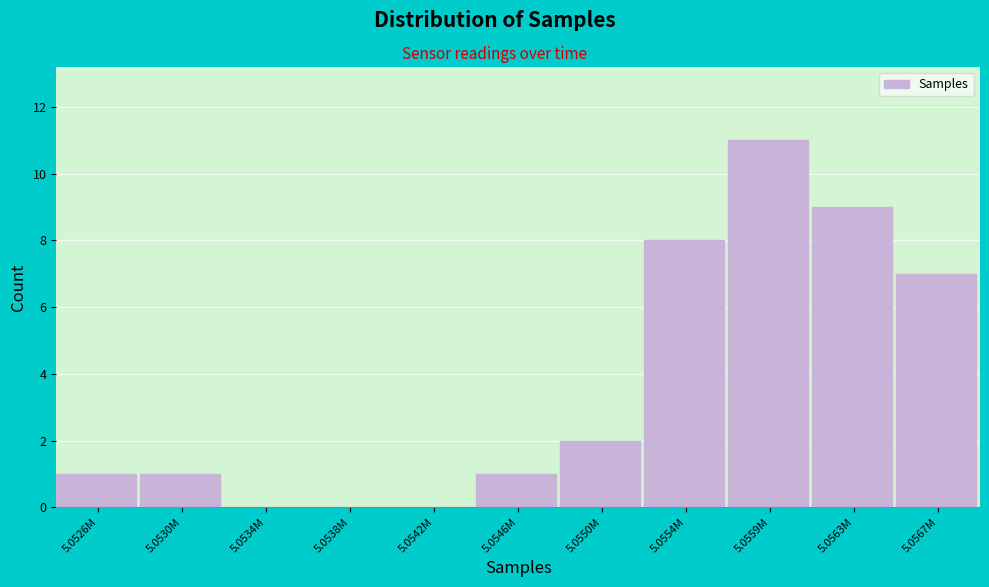

Reading left to right, what are all the values shown in this chart?

5.0526M=1	5.0530M=1	5.0534M=0	5.0538M=0	5.0542M=0	5.0546M=1	5.0550M=2	5.0554M=8	5.0559M=11	5.0563M=9	5.0567M=7